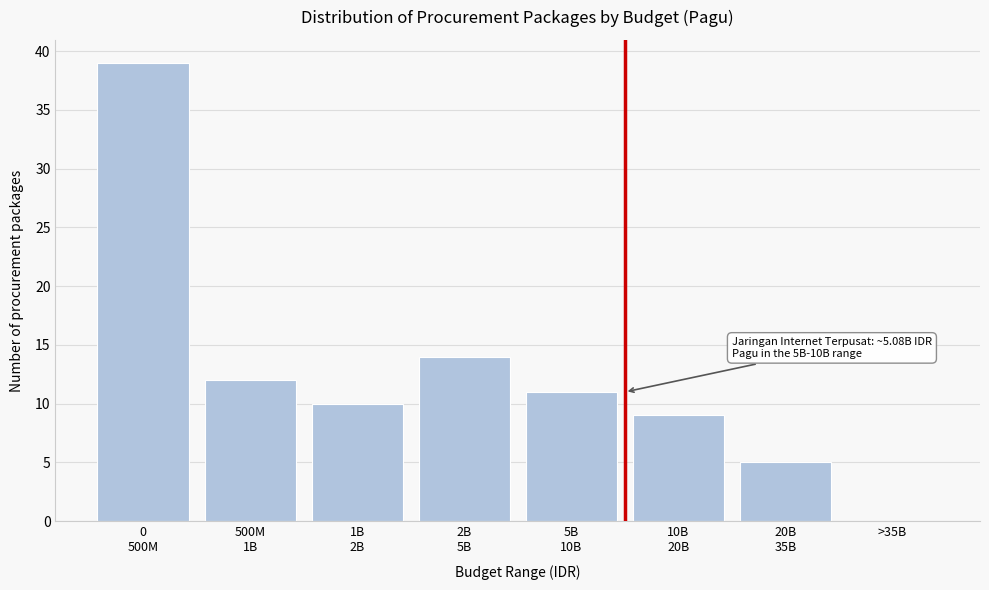

What is the maximum value shown in the chart?

39